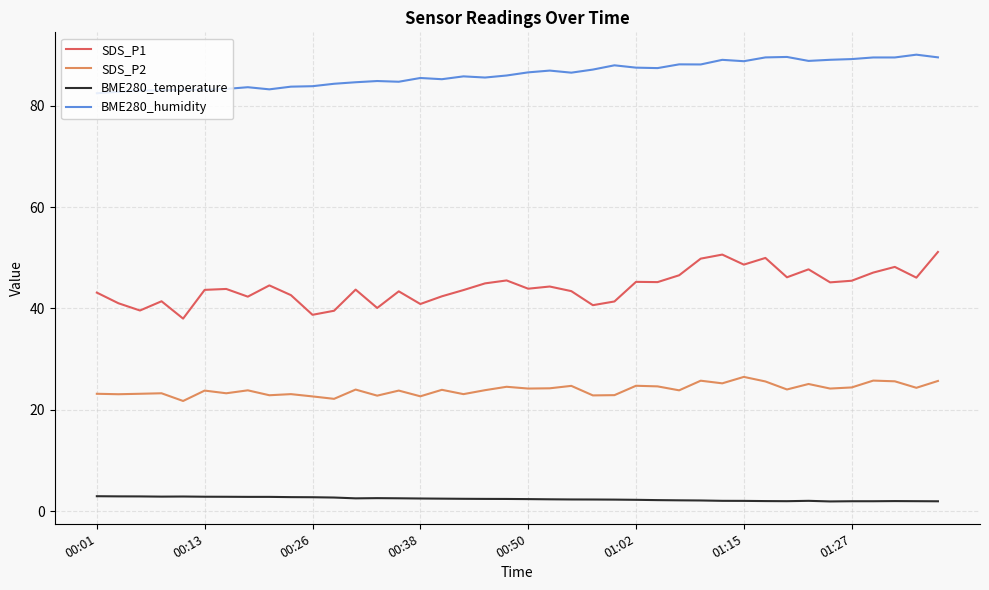

What is the maximum value for BME280_temperature?

3.0